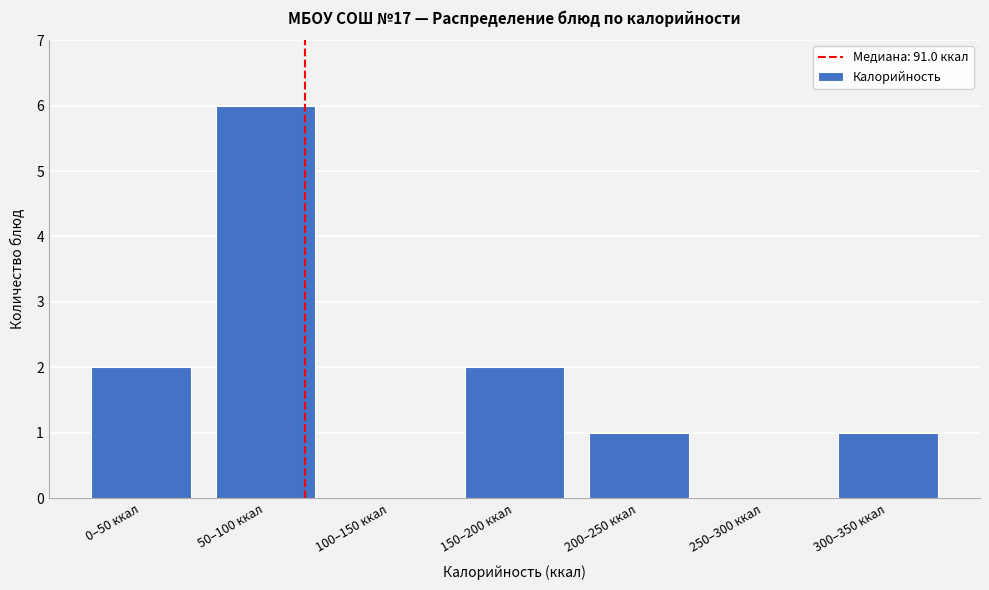

Reading left to right, what are all the values shown in this chart?

0–50 ккал=2	50–100 ккал=6	100–150 ккал=0	150–200 ккал=2	200–250 ккал=1	250–300 ккал=0	300–350 ккал=1